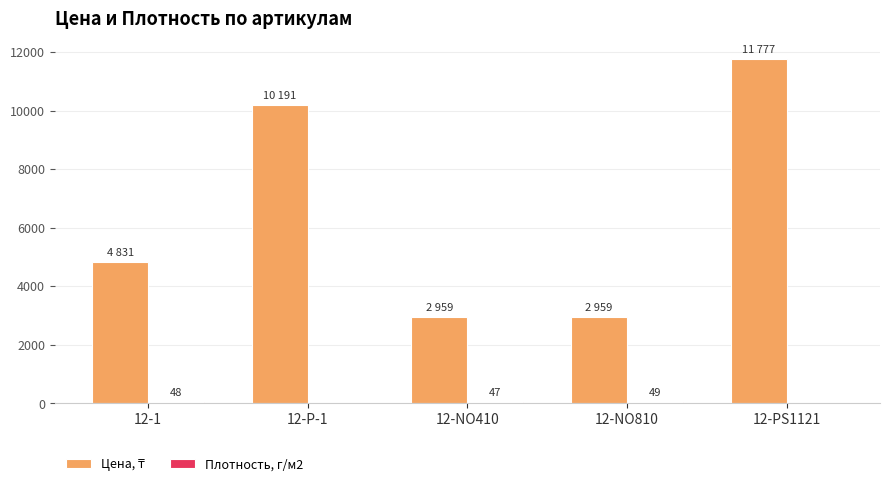

Which category has the highest value across all series?

12-PS1121